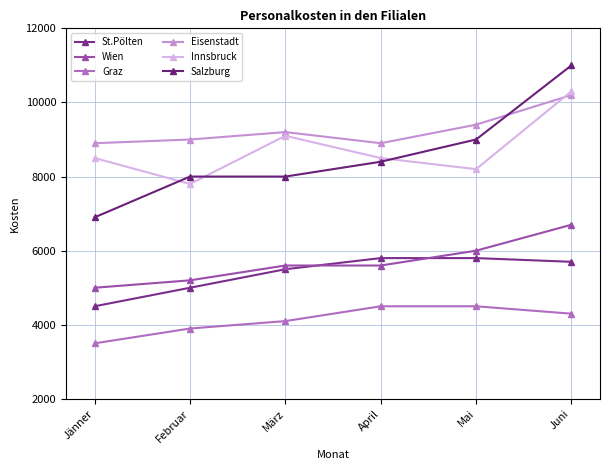

True or false: Wien and Graz intersect in this chart.

False